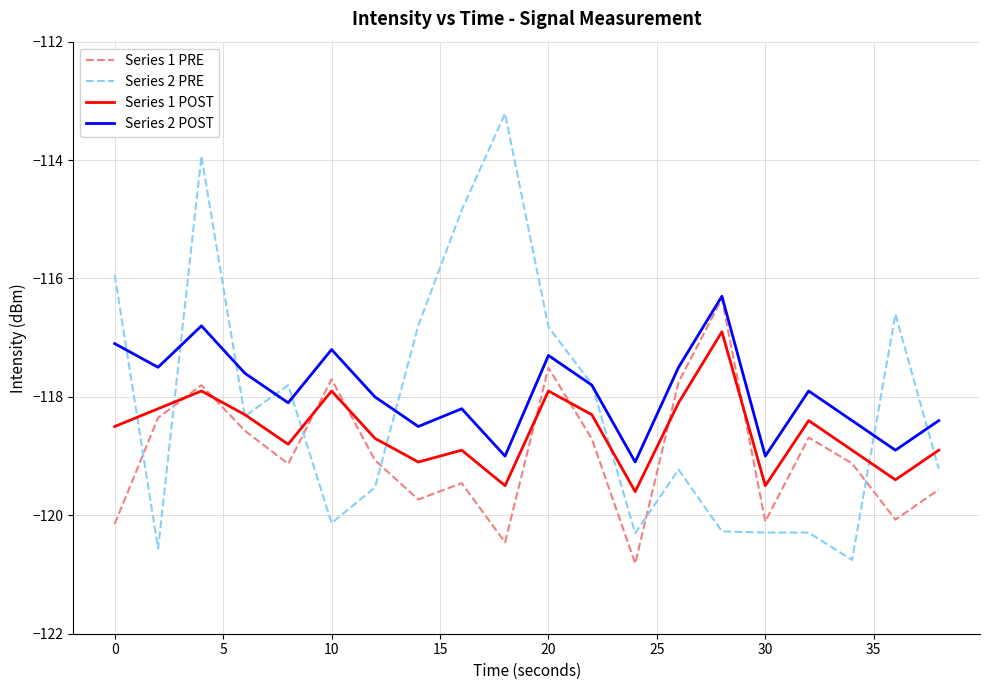

What is the lowest value of the Series 1 PRE series?

-120.8